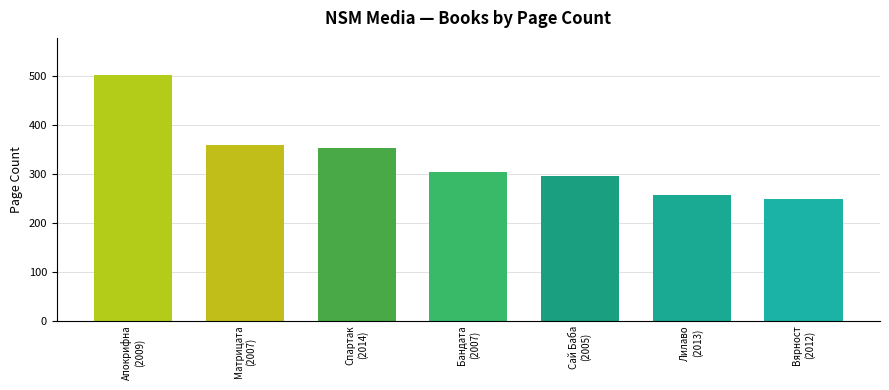

How many data points does each series have?

7